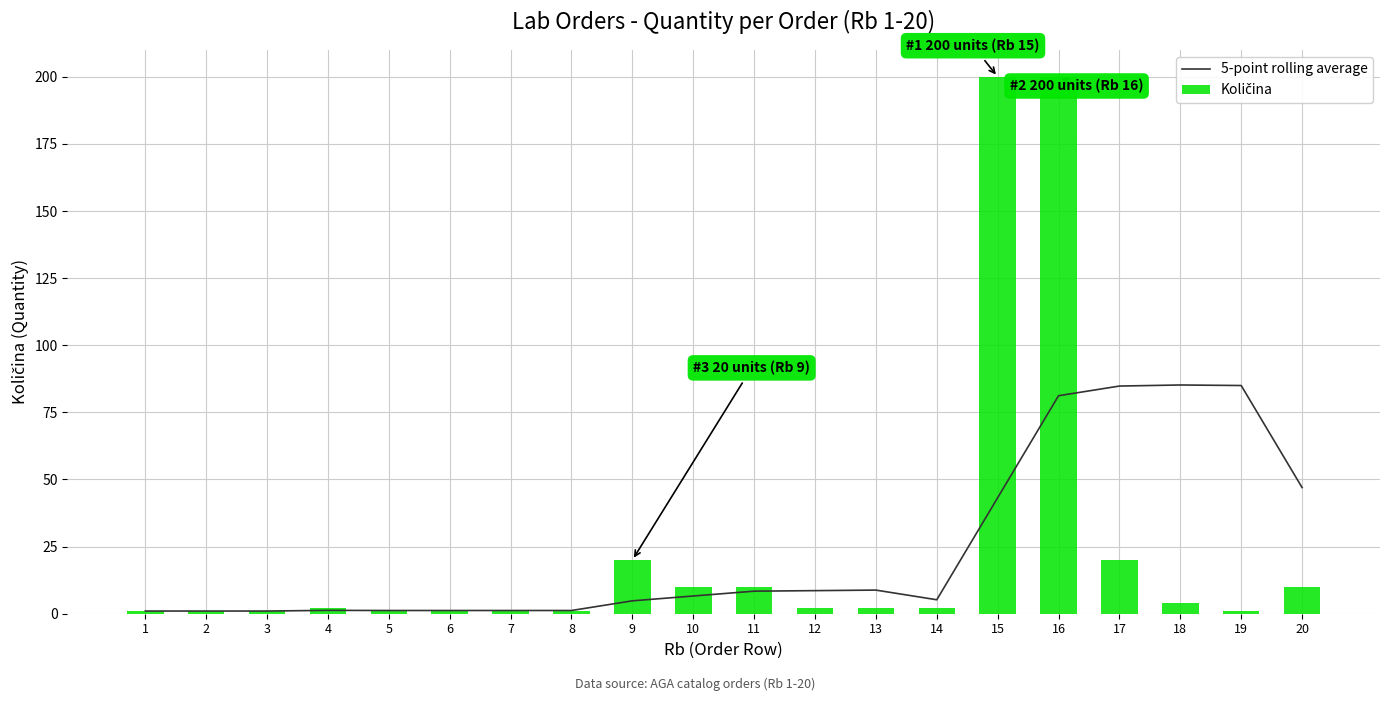

What is the total value across all series at 2?

2.0